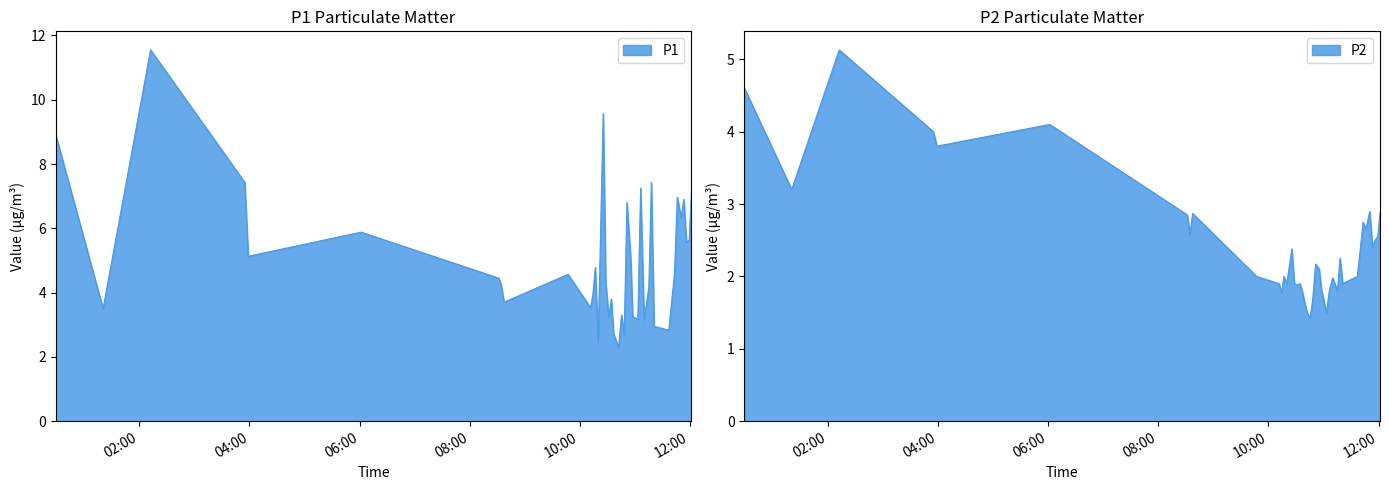

Does the chart have visible grid lines?

No